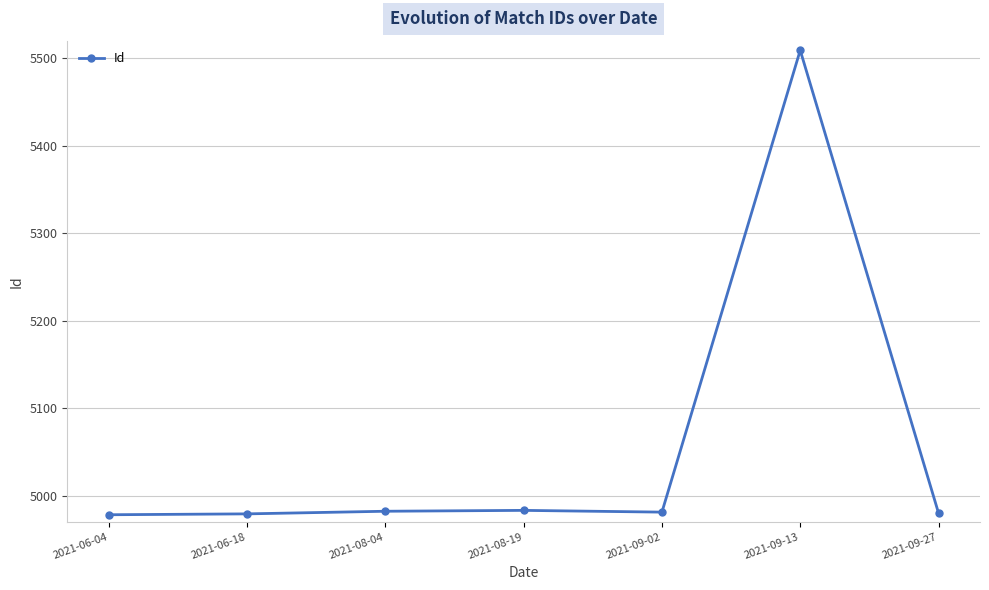

What is the change in value from 2021-06-18 to 2021-09-02?

+2